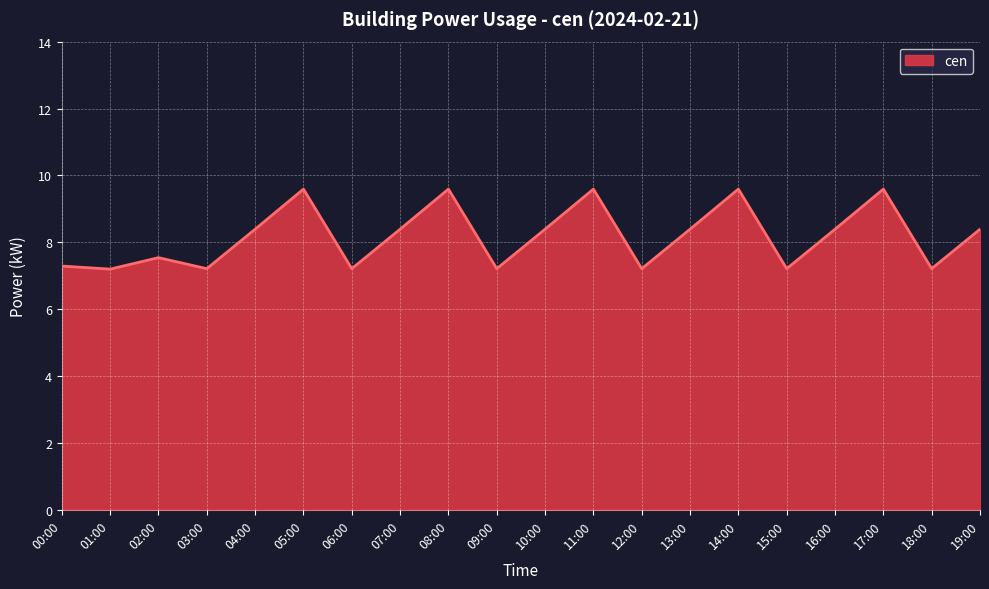

What position from the right is 07:00?

13